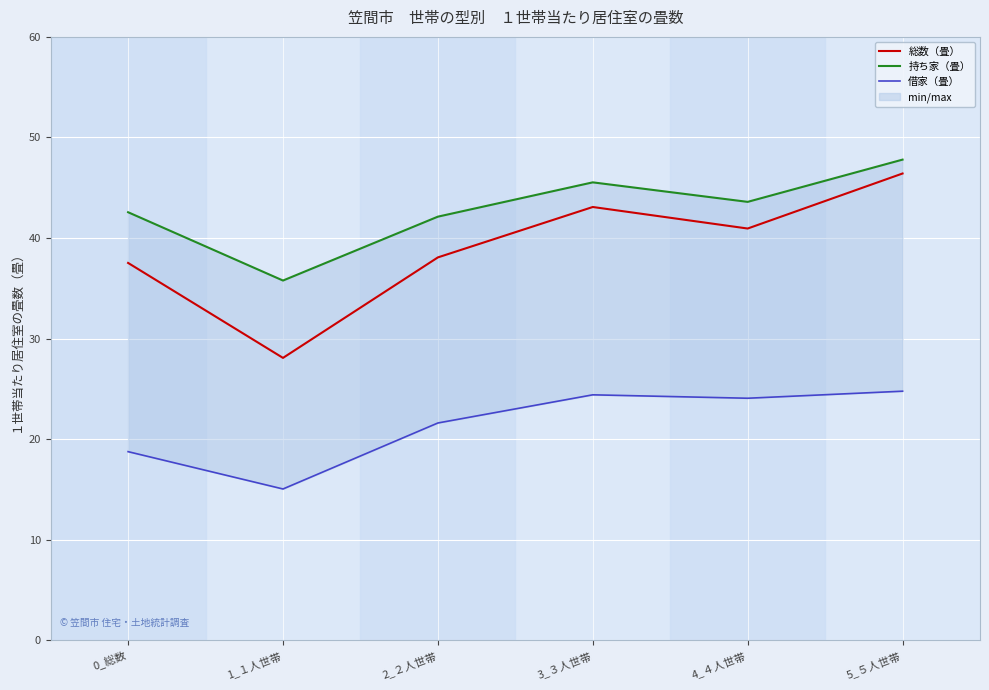

What is the label of the 4th point from the right?

2_２人世帯